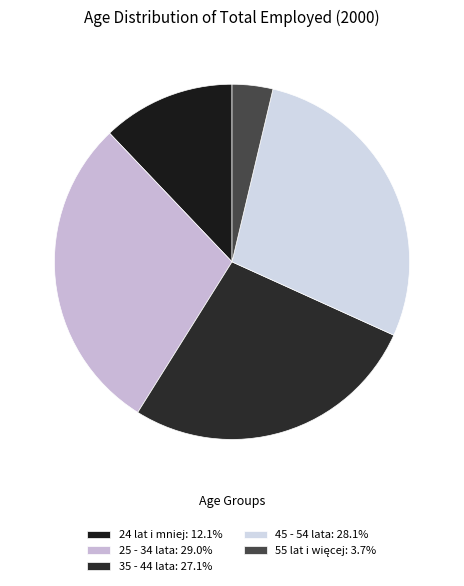

What is the total percentage of 35 - 44 lata and 25 - 34 lata?

56.1%